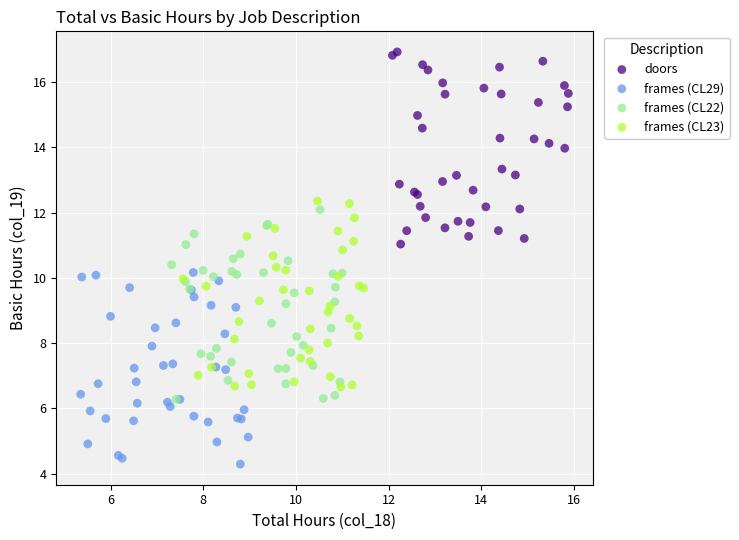

Which series contains the highest Y value?

doors